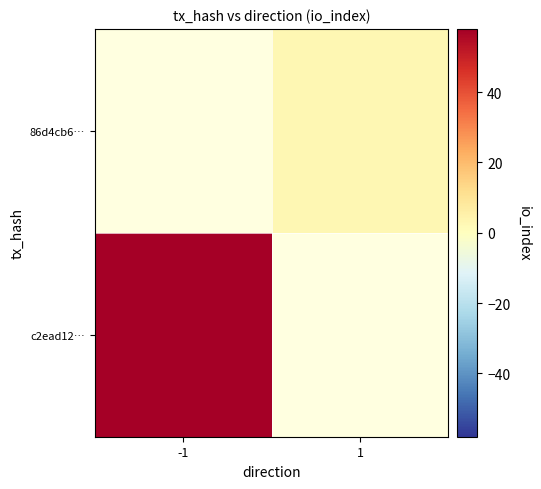

How many values in c2ead12… are above zero?

1